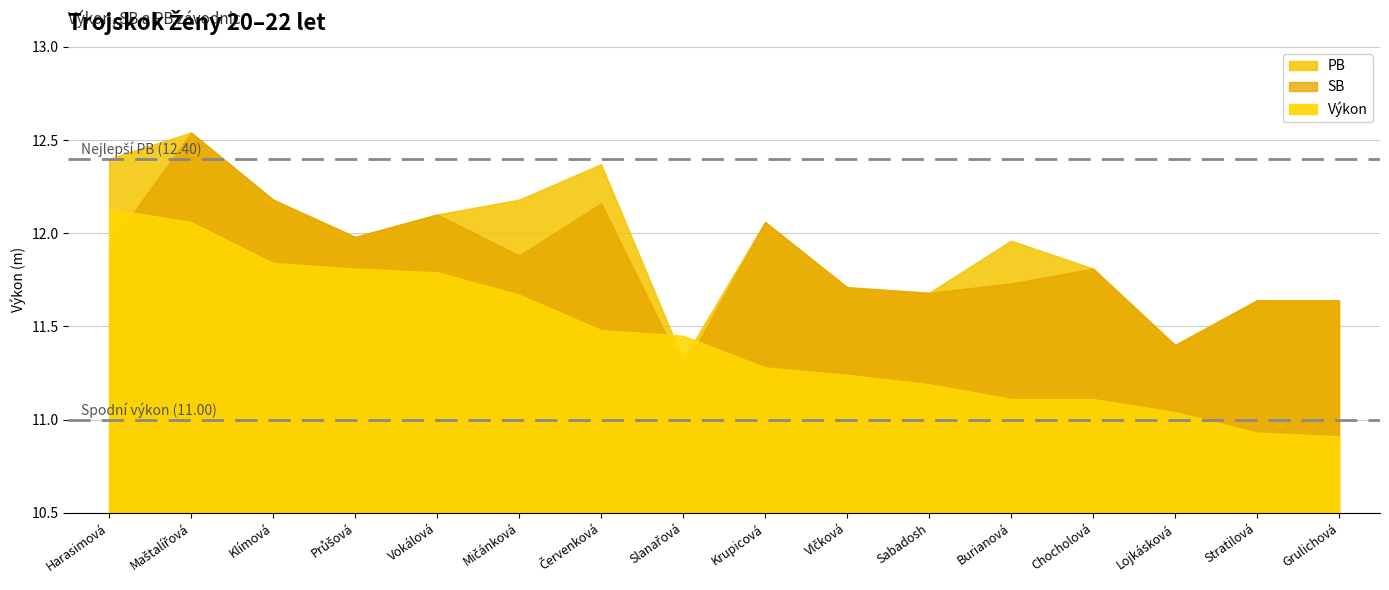

Is the value of Výkon at Mičánková greater than the value of PB at Stratilová?

Yes